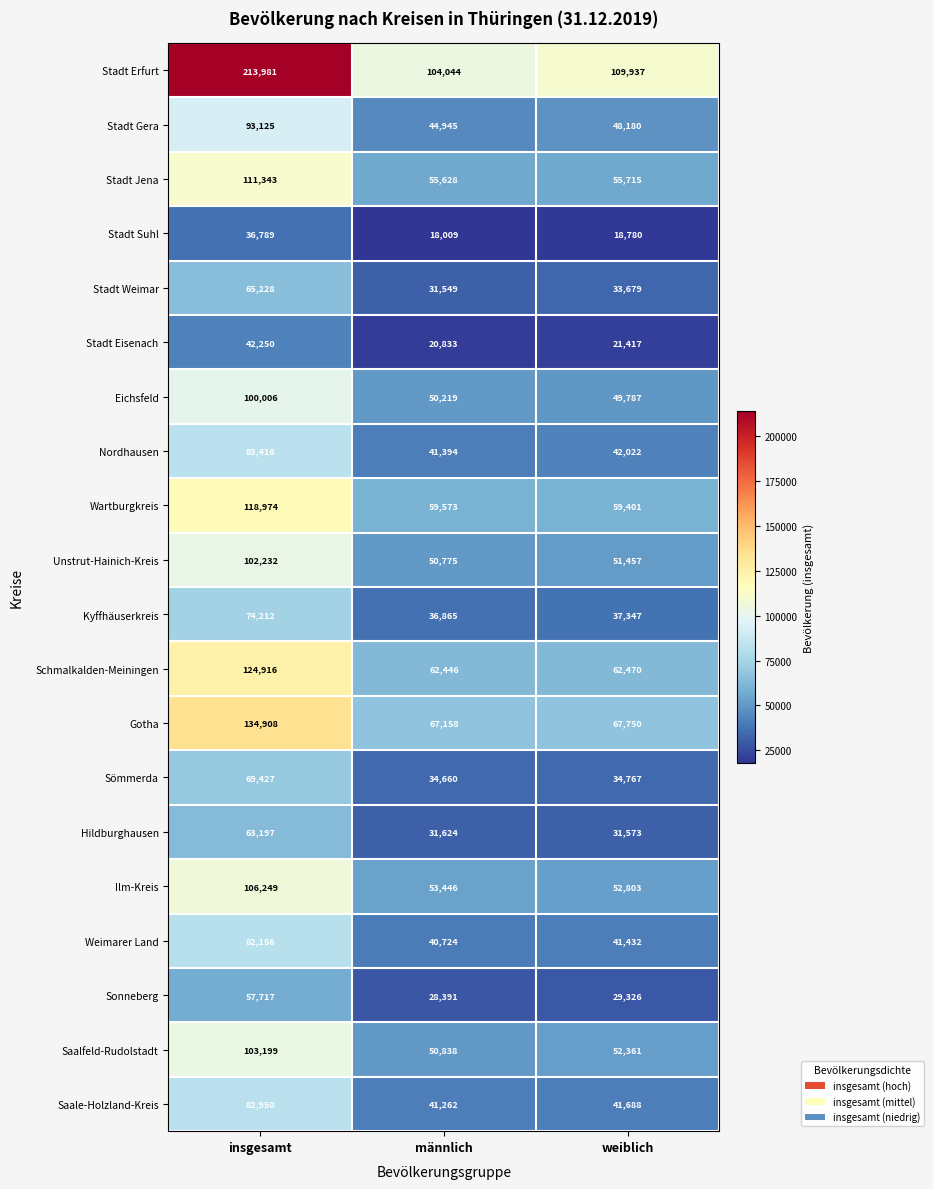

What is the difference between the maximum and second lowest values in the Kyffhäuserkreis series?

36865